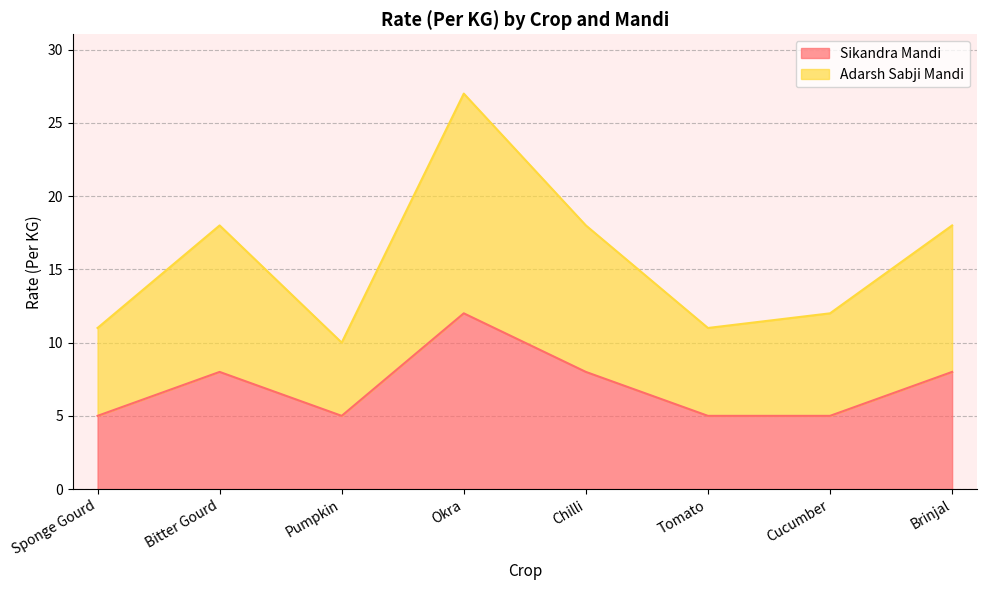

What are all the series names shown in the legend?

Sikandra Mandi, Adarsh Sabji Mandi